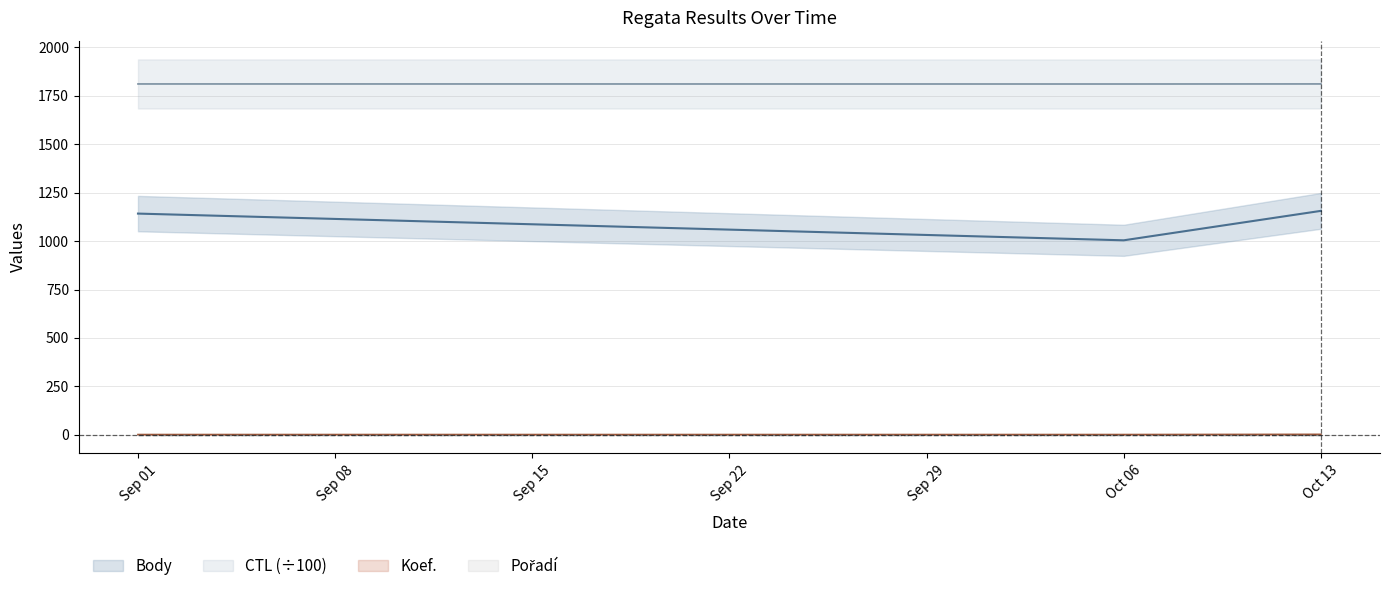

At which category is the sum across all series the highest?

Oct 13